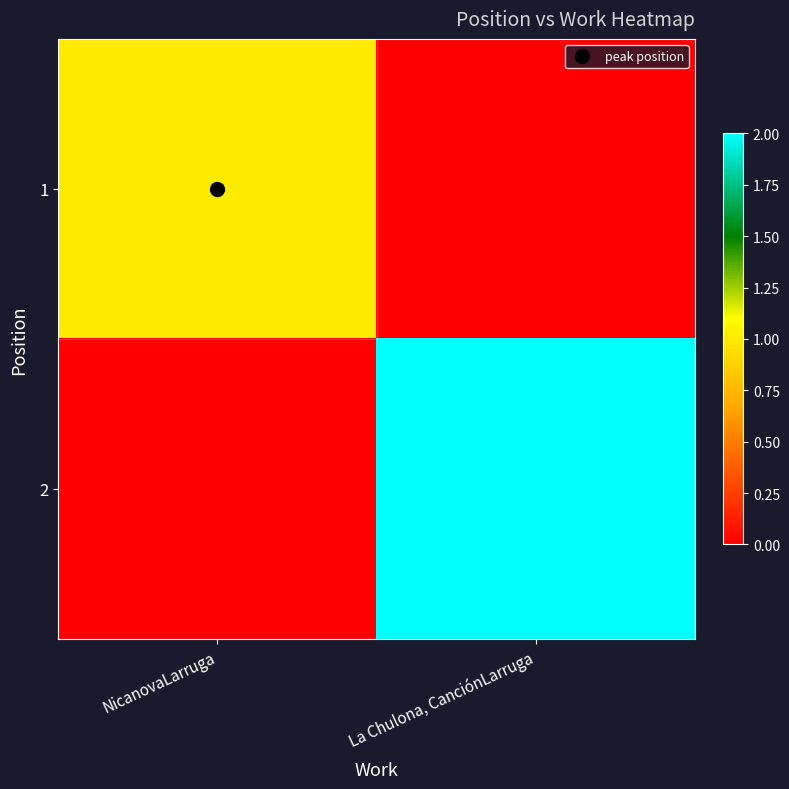

Between NicanovaLarruga and La Chulona, CanciónLarruga, which series saw the biggest shift?

2